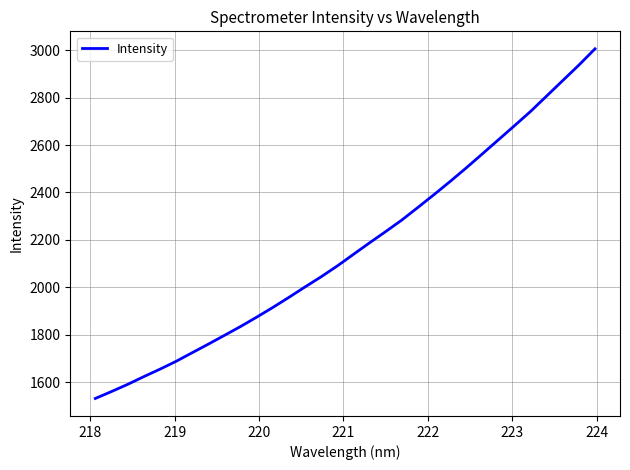

What is the maximum value shown in the chart?

3006.2